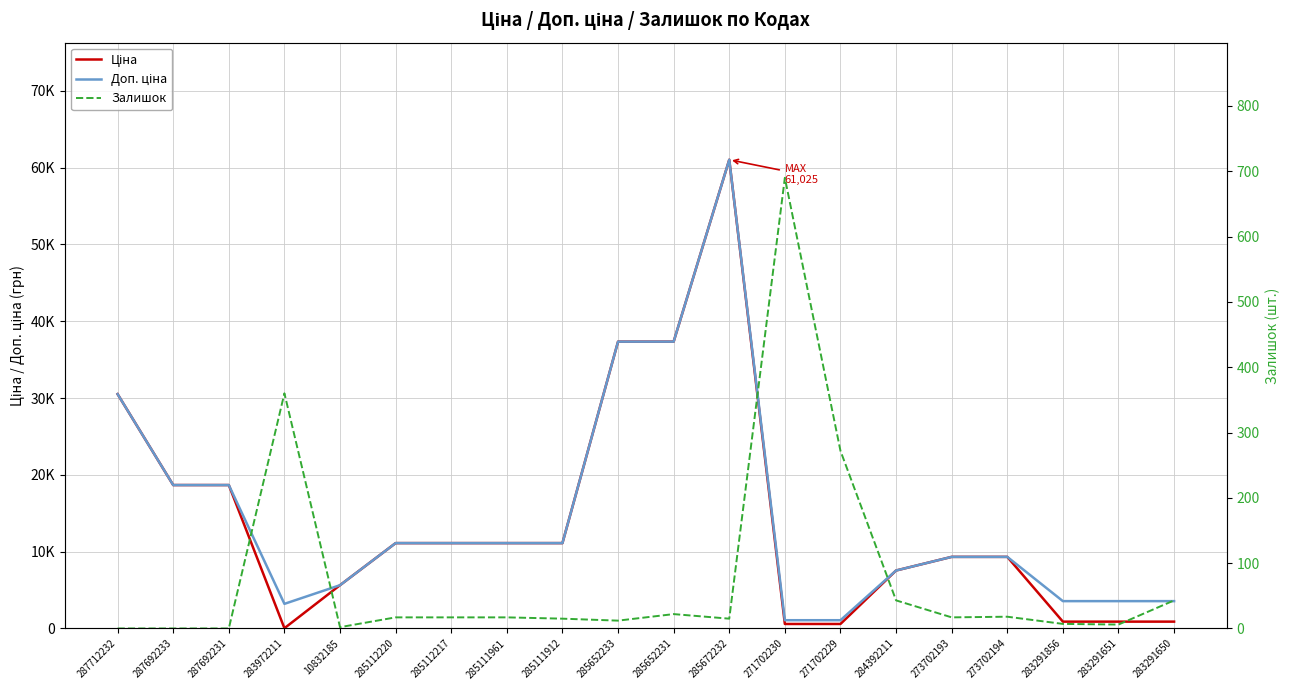

How many values in the Доп. ціна series exceed 11113?

10